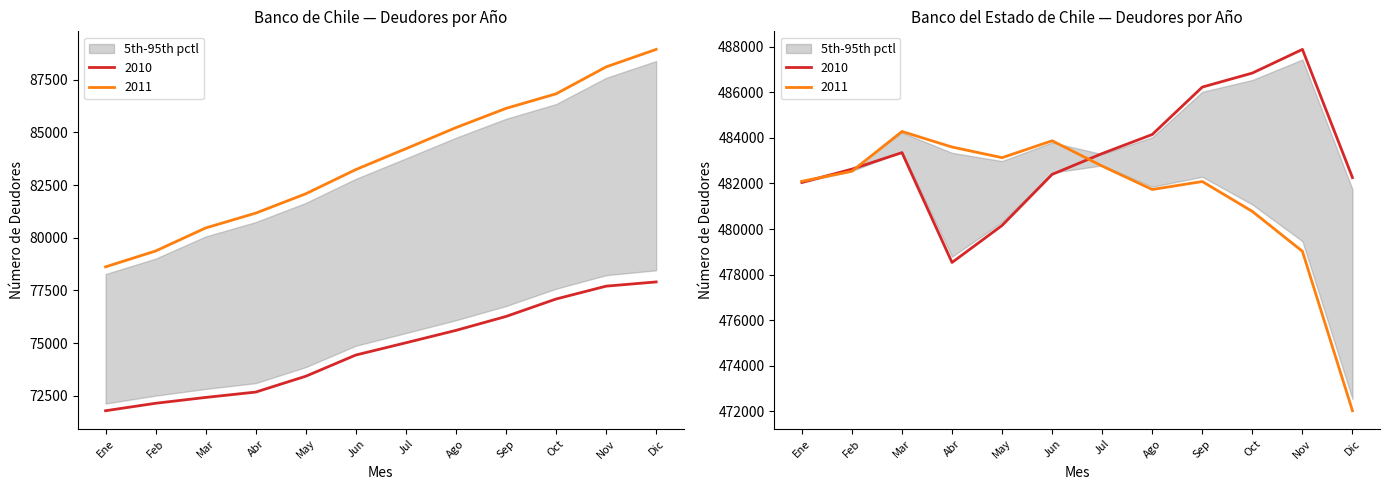

The Banco de Chile series shows 79373 at 13. True or false?

True